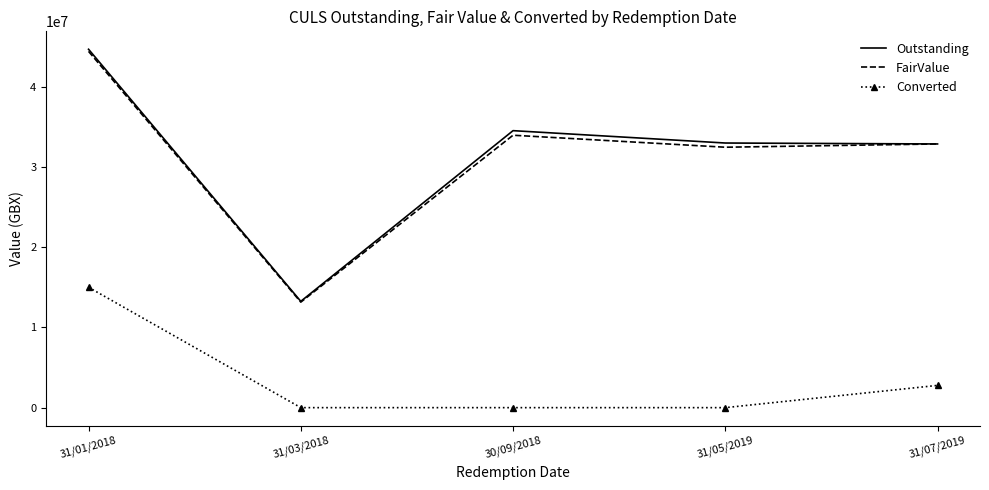

Which category has the highest value in the Converted series?

31/01/2018